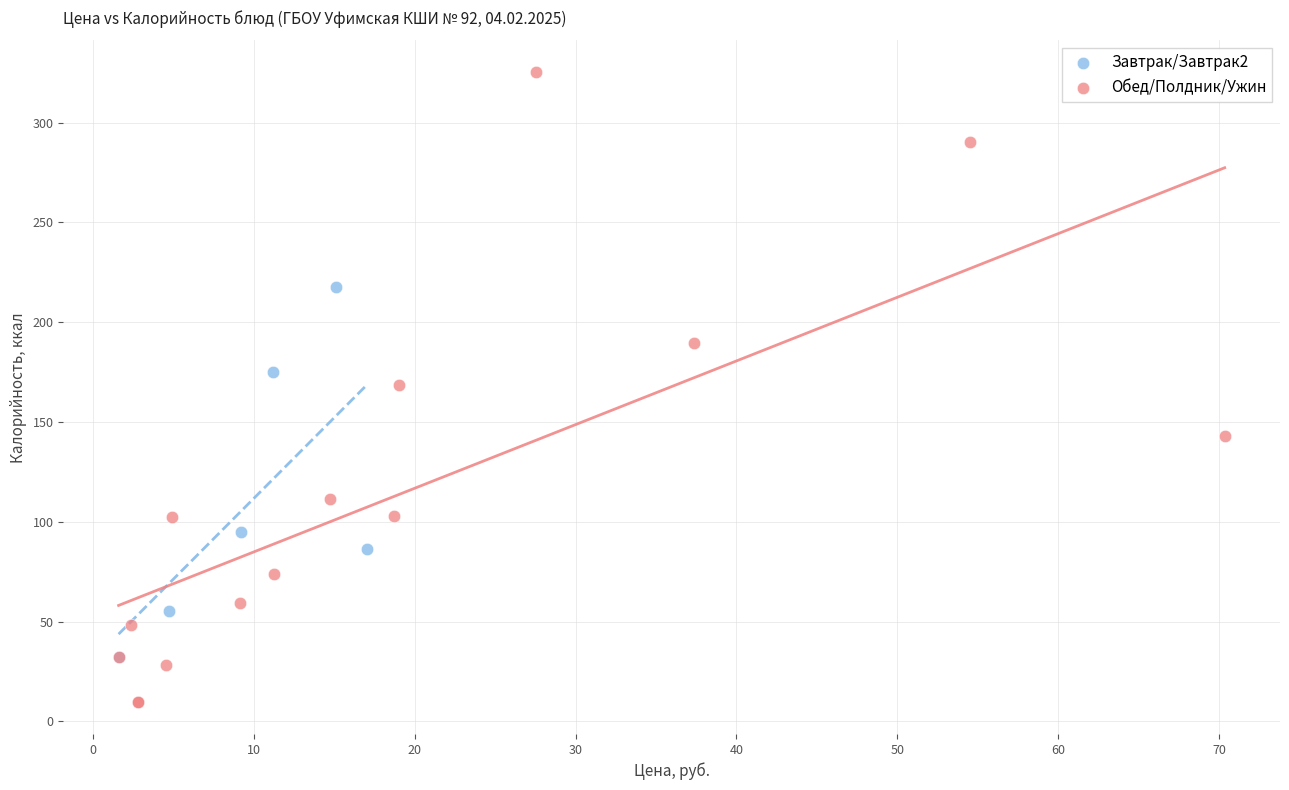

What are all the series names shown in the legend?

Завтрак/Завтрак2, Обед/Полдник/Ужин